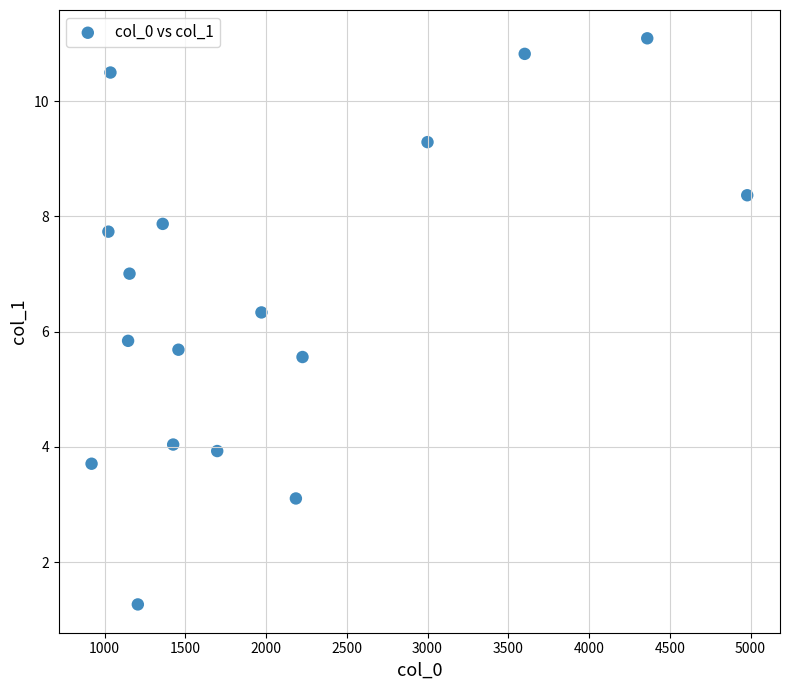

What Y value in the scatter plot is closest to 6?

5.8